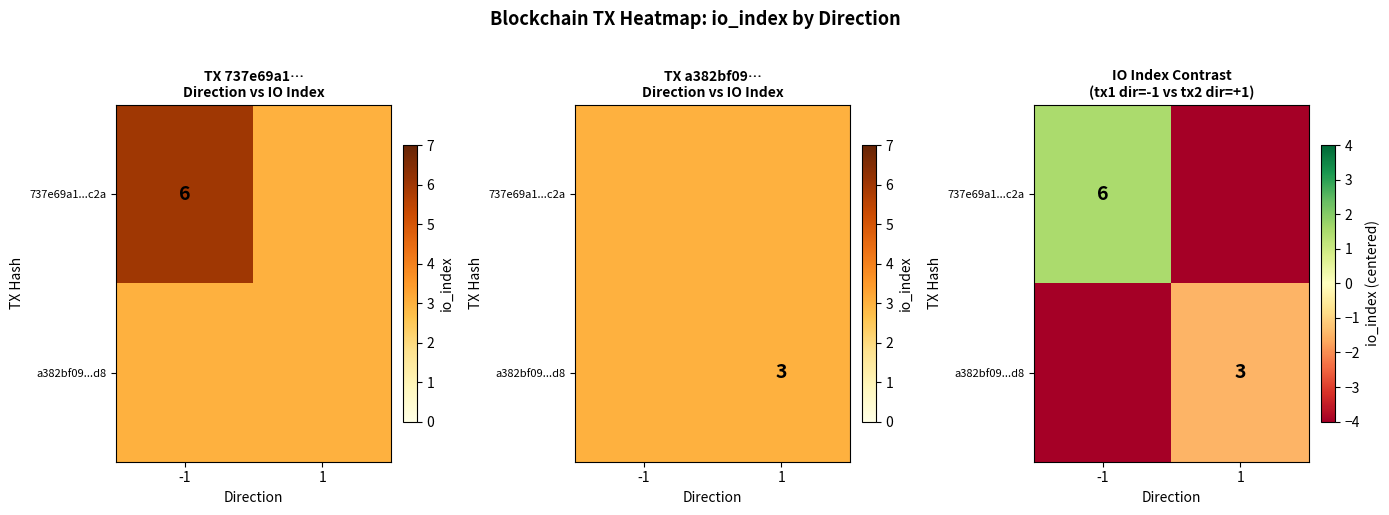

Which series has the widest spread of values?

737e69a1...c2a